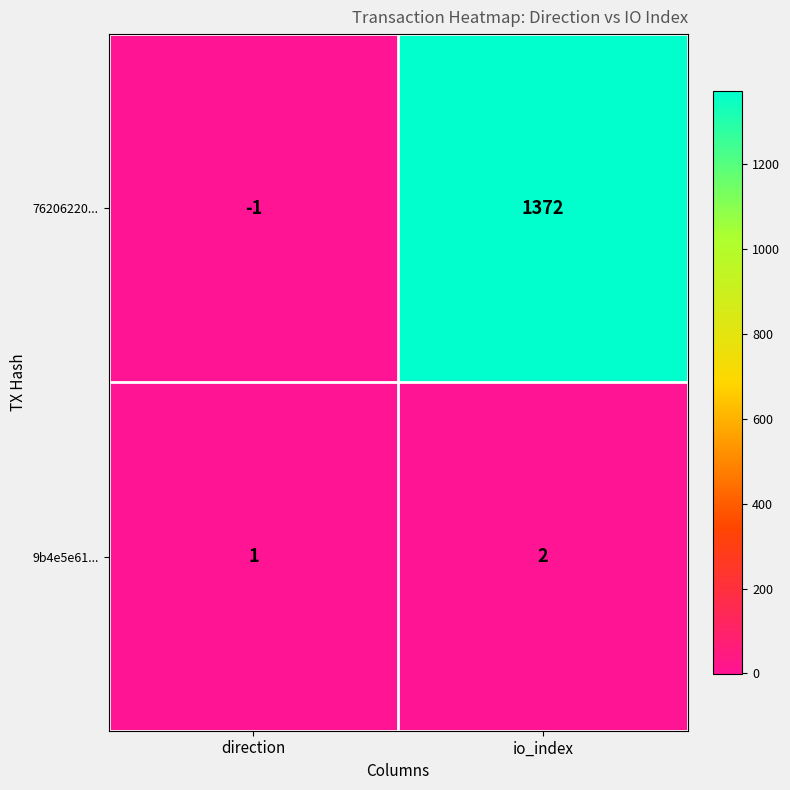

Reading right to left, extract all data points from this chart.

76206220...: 1372	-1
9b4e5e61...: 2	1